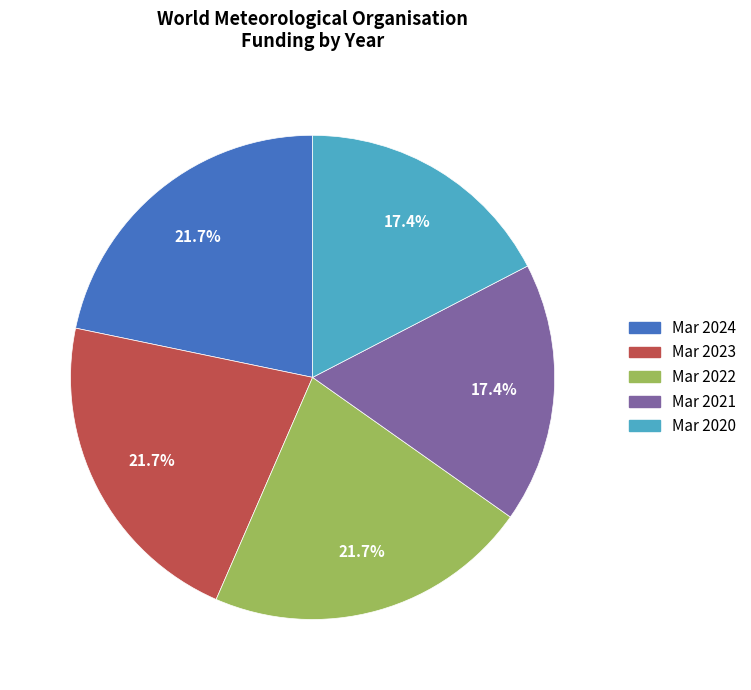

What is the total percentage of Mar 2022 and Mar 2020?

39.1%